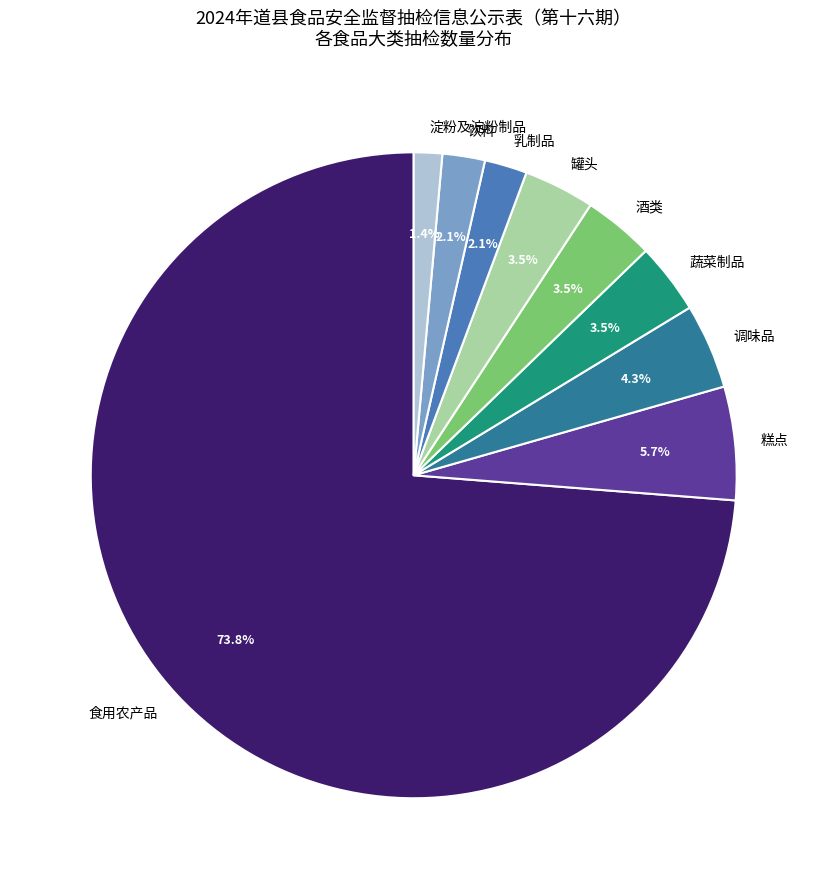

Does 饮料 represent more than half of the total?

No